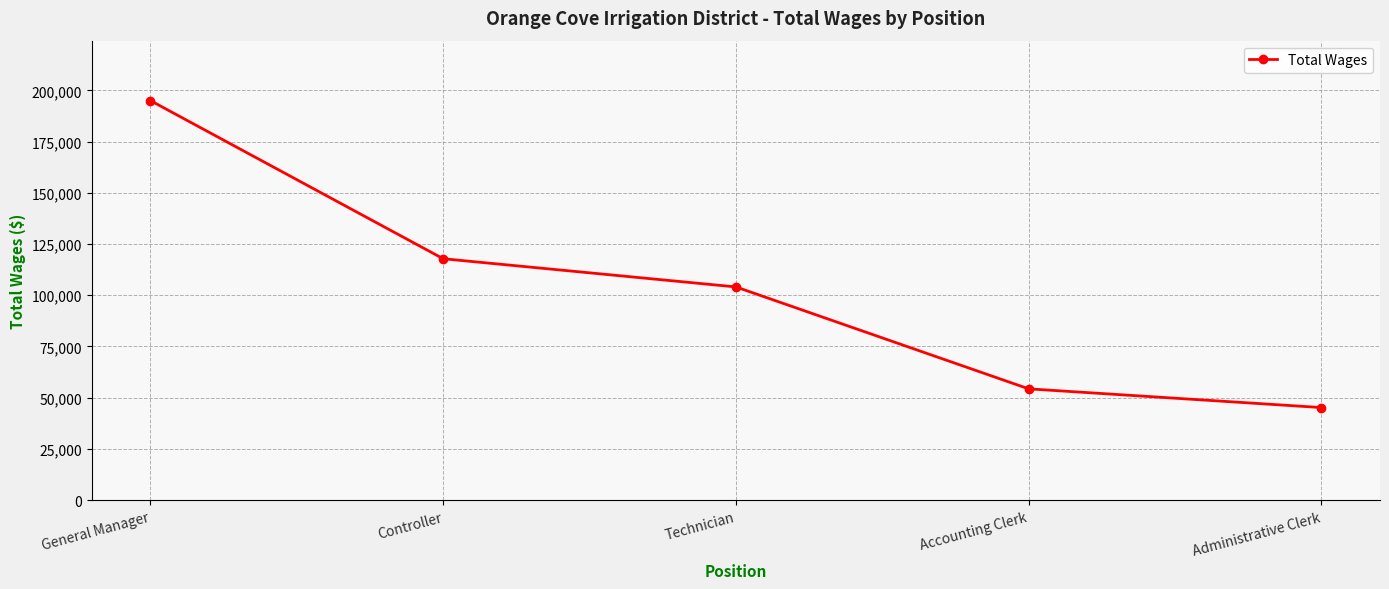

List the labels in order of value, largest first.

General Manager, Controller, Technician, Accounting Clerk, Administrative Clerk